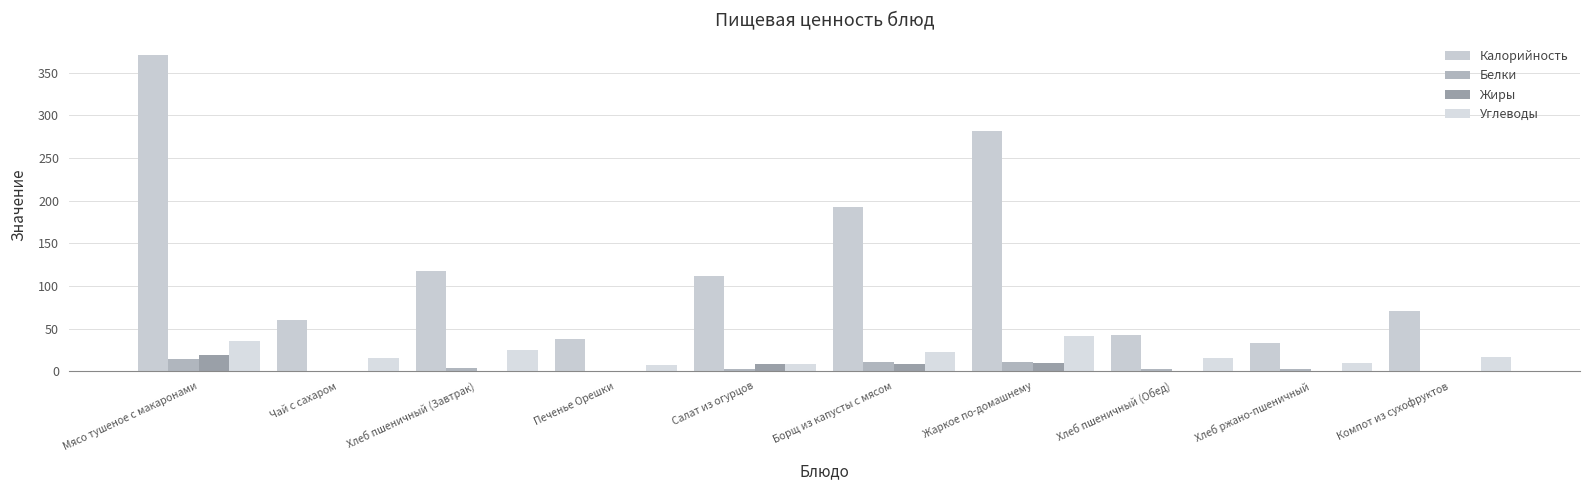

Which has a higher value, Хлеб ржано-пшеничный or Борщ из капусты с мясом?

Борщ из капусты с мясом